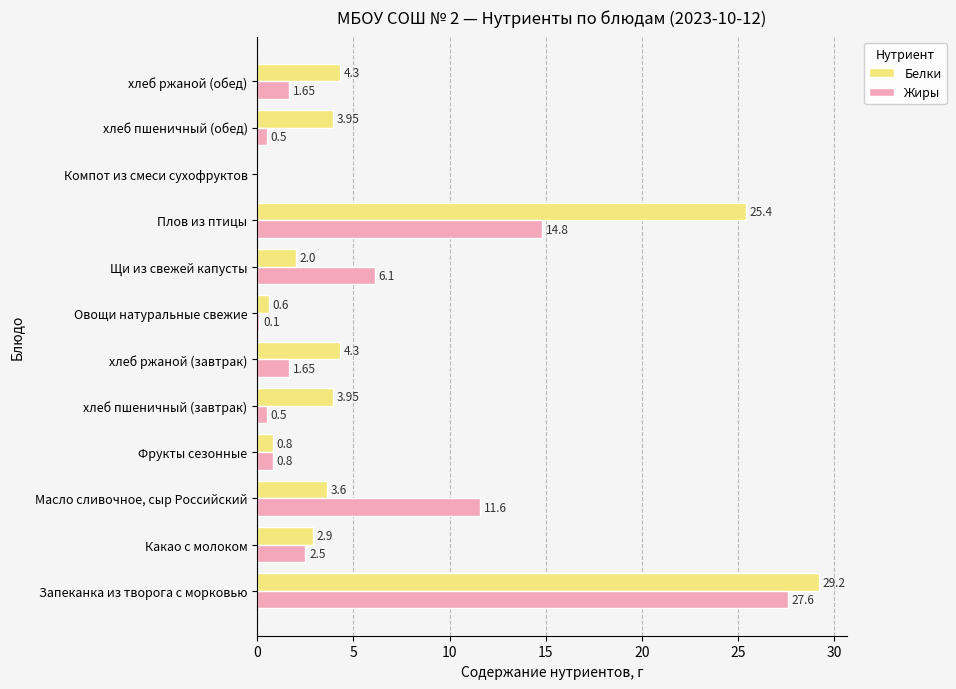

What is the sum of the Белки values at Масло сливочное, сыр Российский and Овощи натуральные свежие?

4.2